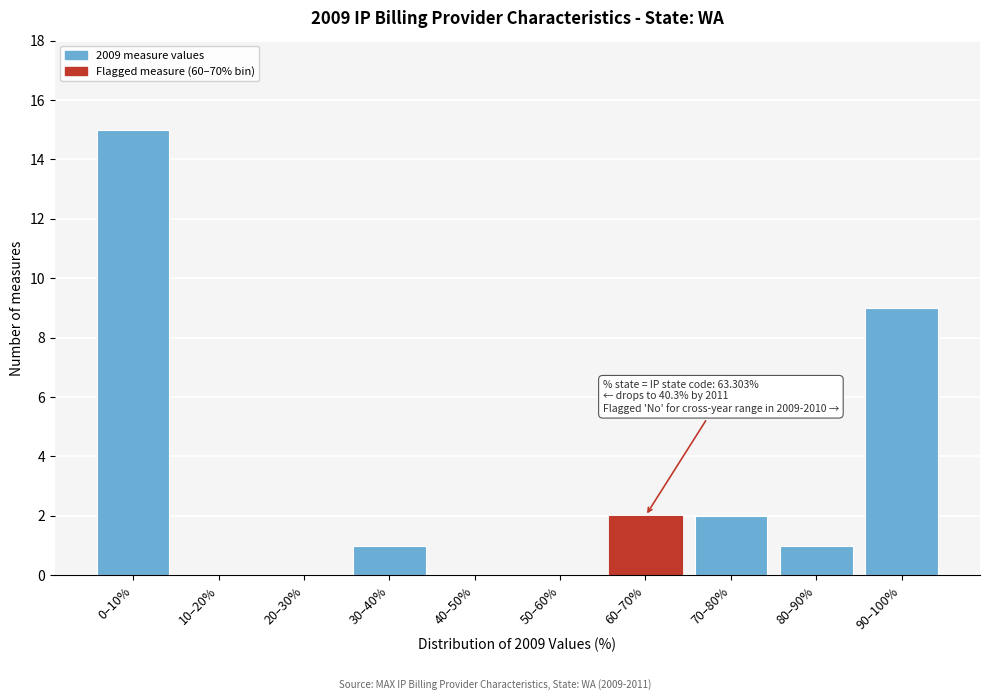

Reading right to left, extract all data points from this chart.

90–100%=9	80–90%=1	70–80%=2	60–70%=2	50–60%=0	40–50%=0	30–40%=1	20–30%=0	10–20%=0	0–10%=15